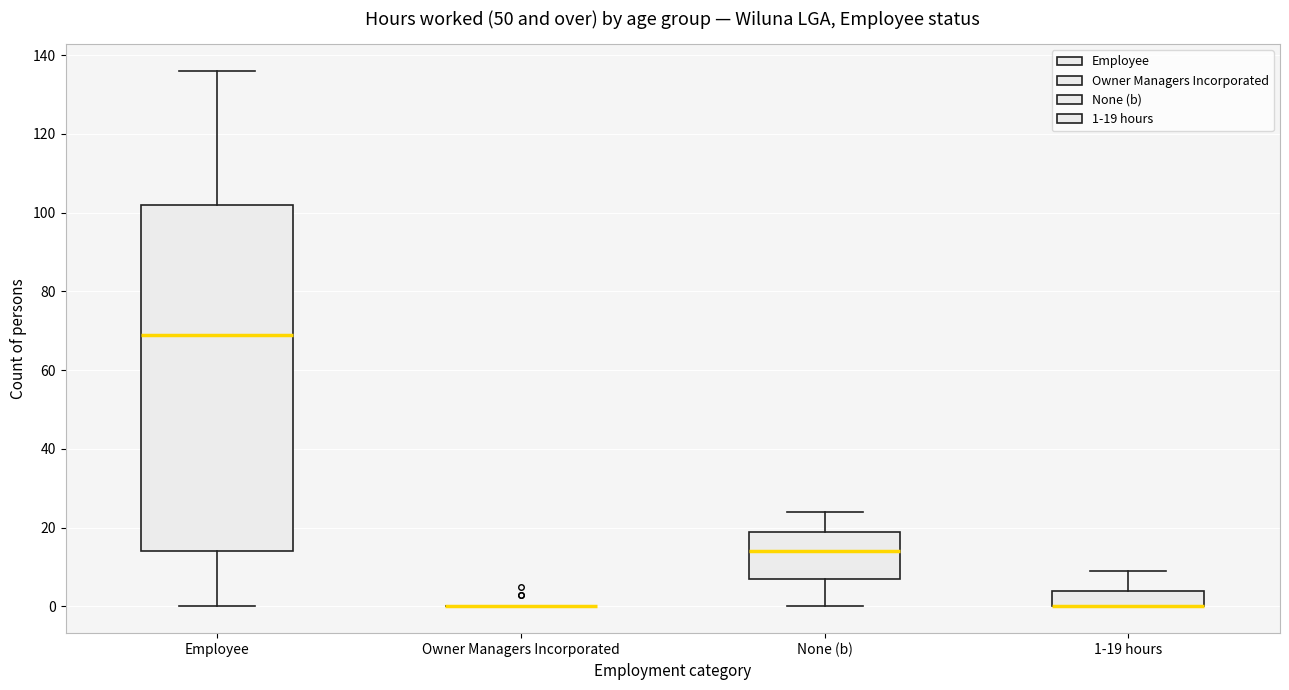

Which box is the tallest, from its lower edge to its upper edge?

Employee